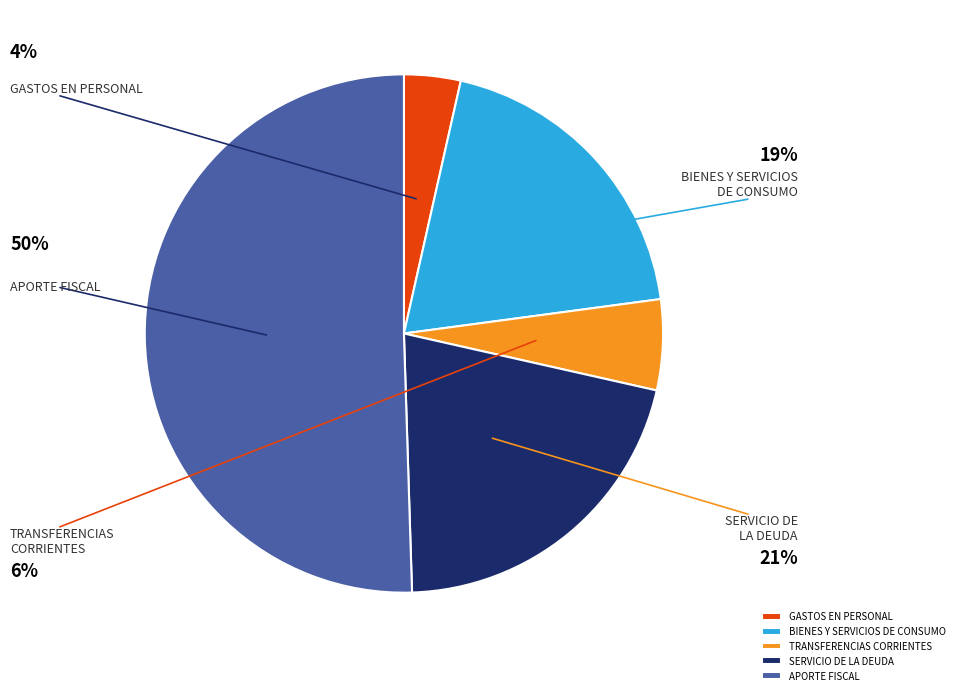

To the nearest percent, what is the combined percentage of APORTE FISCAL and TRANSFERENCIAS CORRIENTES?

56%